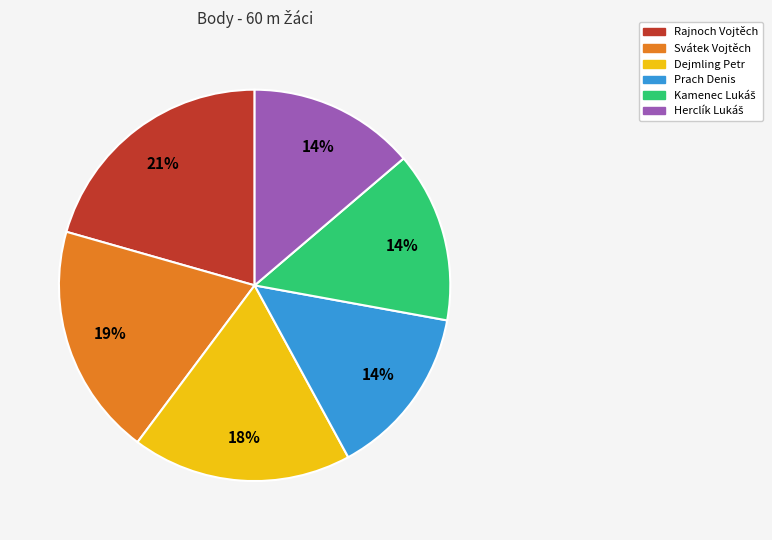

Which category has the biggest portion of the pie?

Rajnoch Vojtěch